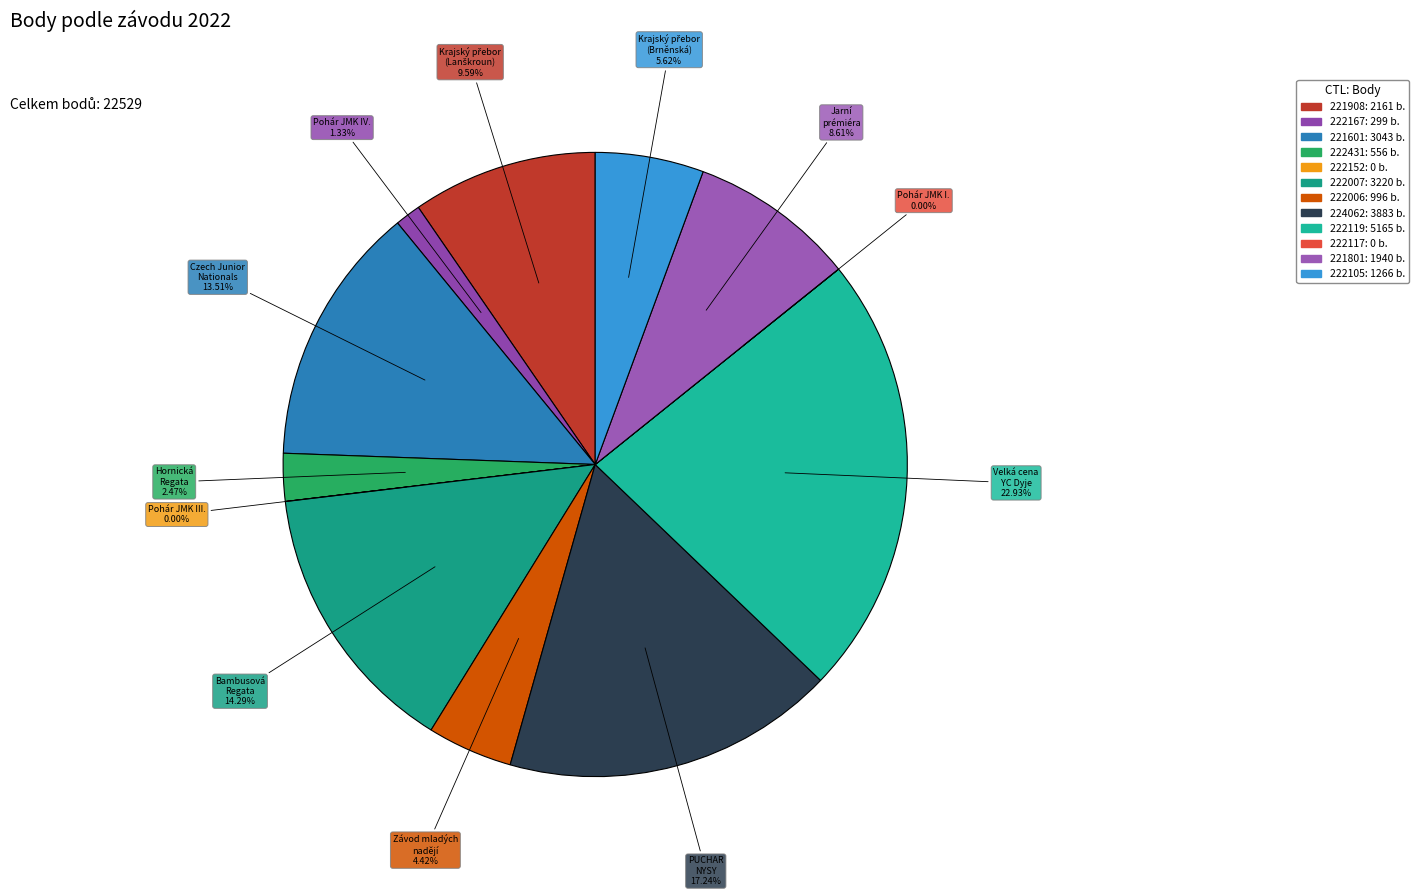

Does 222007 account for over 50% of the chart?

No